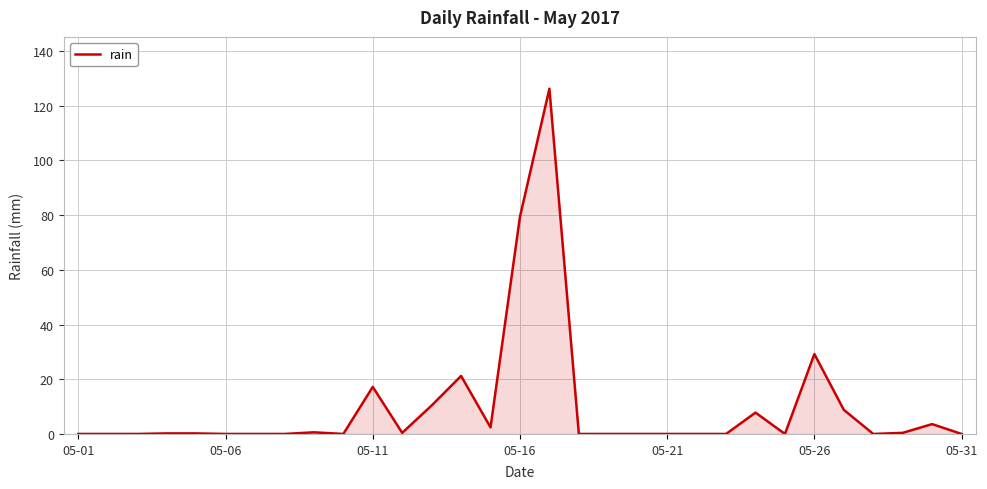

What is the greatest value displayed?

126.2